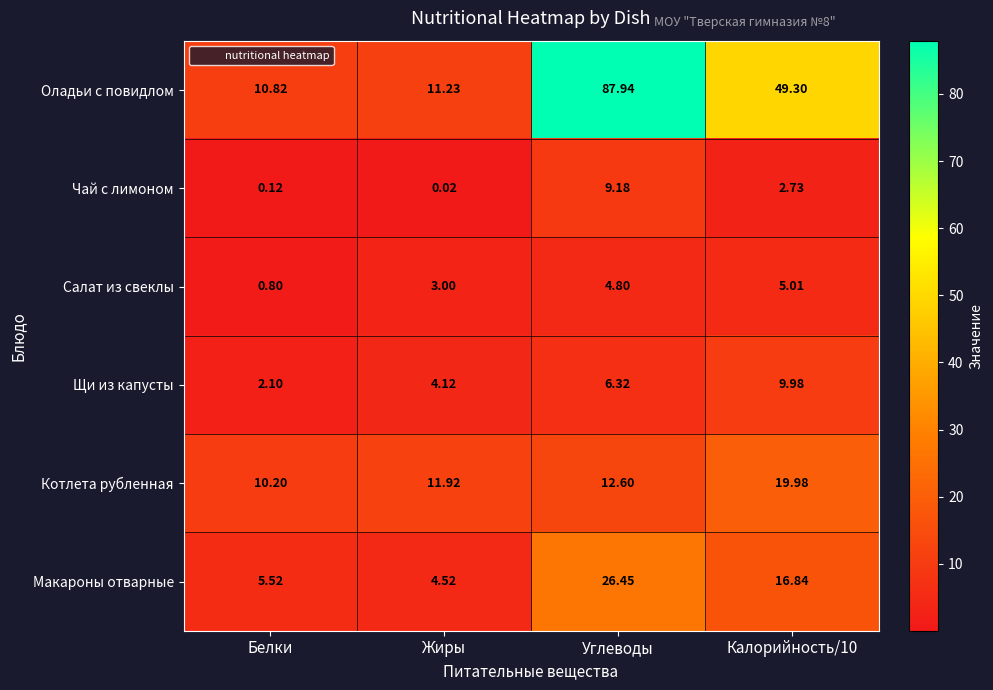

Which series has the largest range (max minus min)?

Оладьи с повидлом